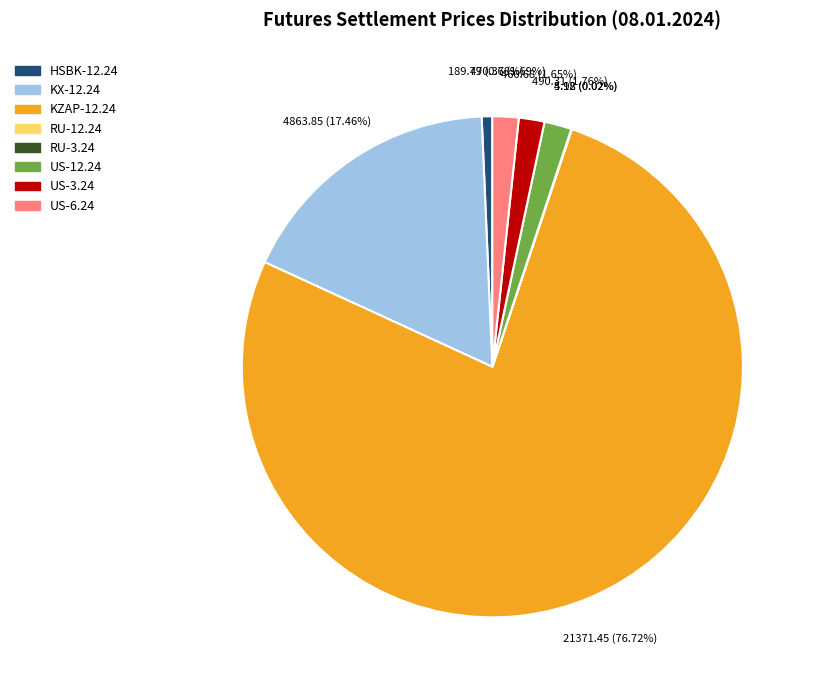

What is the largest slice in the pie chart?

KZAP-12.24